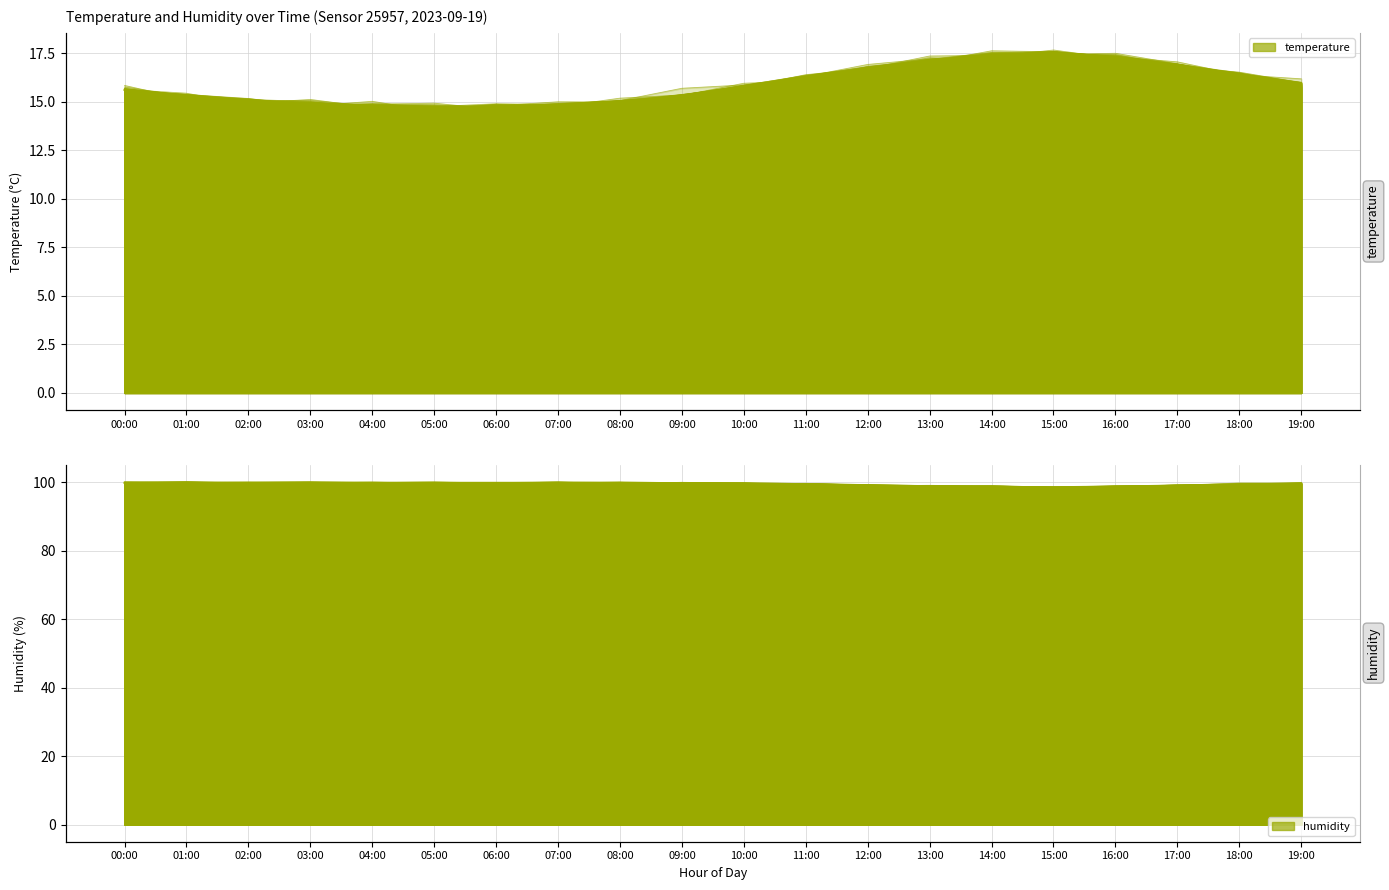

Count the number of data series in this chart.

2